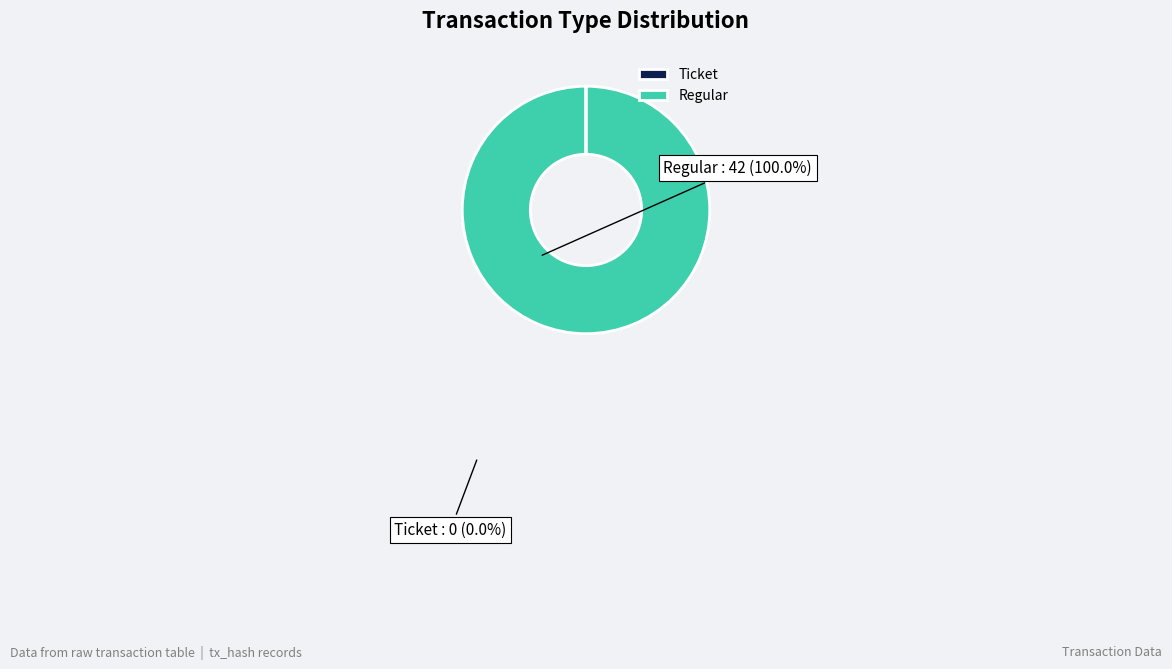

The Regular slice represents 93% of the pie. True or false?

False